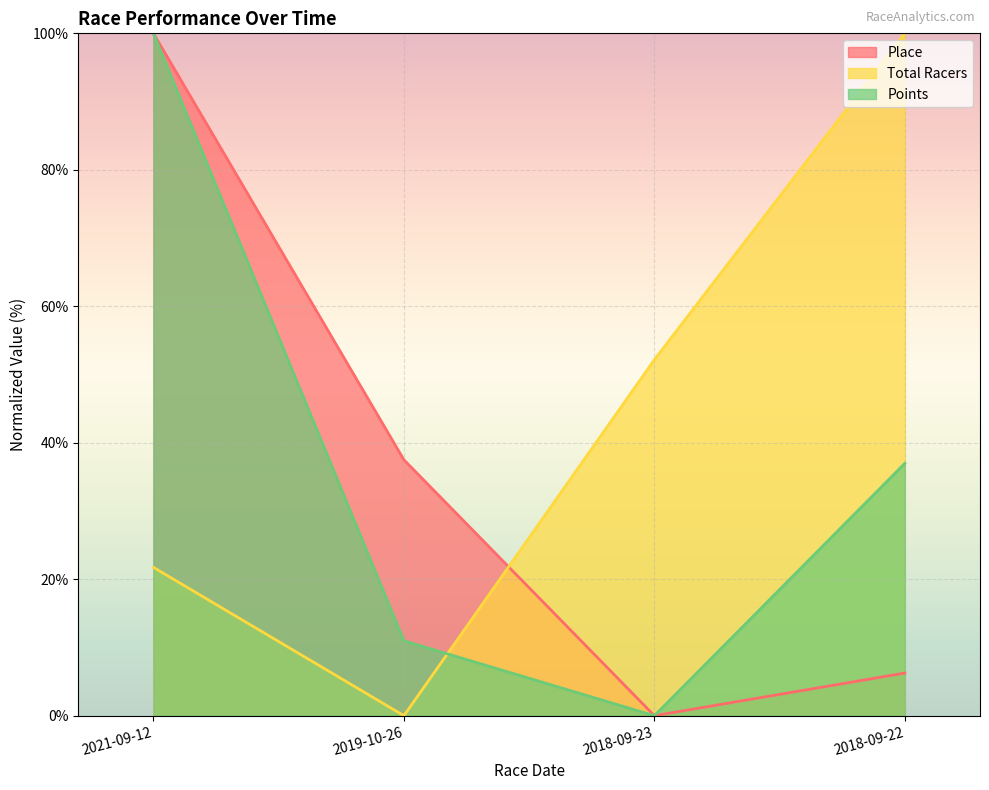

How many times do Place and Total Racers cross each other?

1